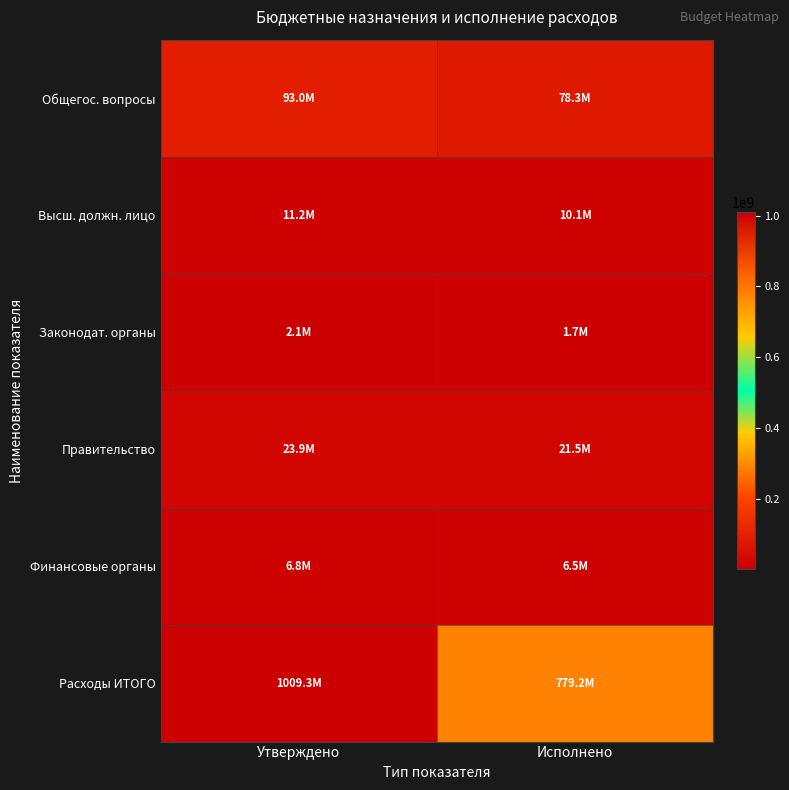

How many data points does each series have?

2